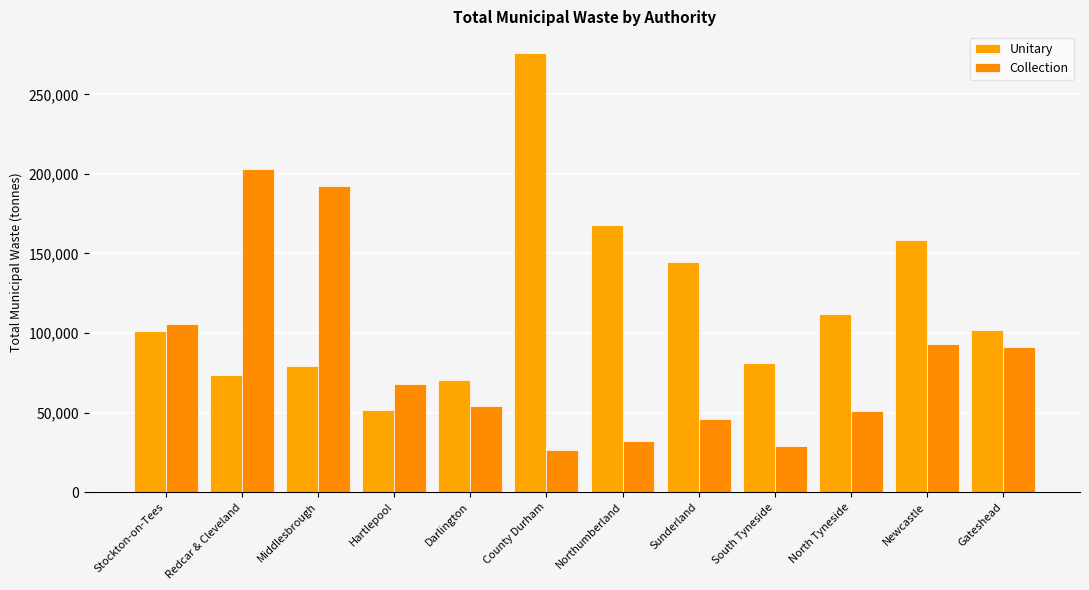

Which label corresponds to the smallest value in the chart?

County Durham